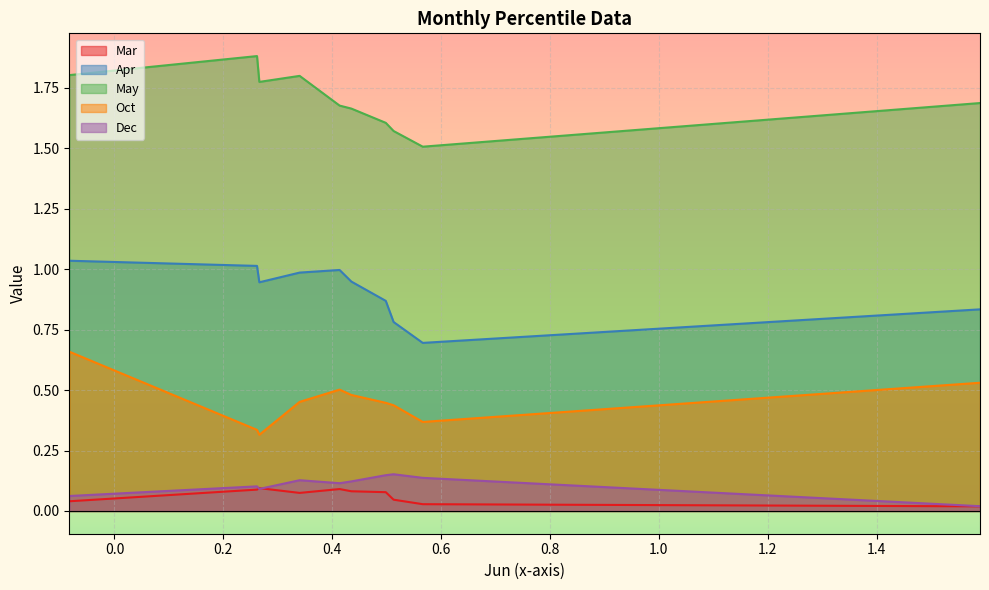

At how many categories does at least one series exceed 1?

10